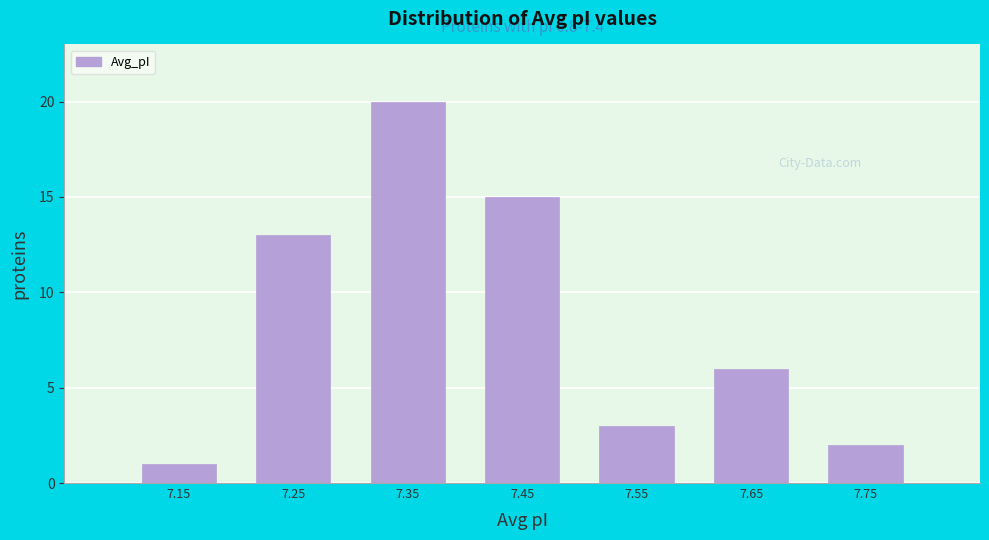

Which range on the x-axis has the tallest bar?

7.3 to 7.4